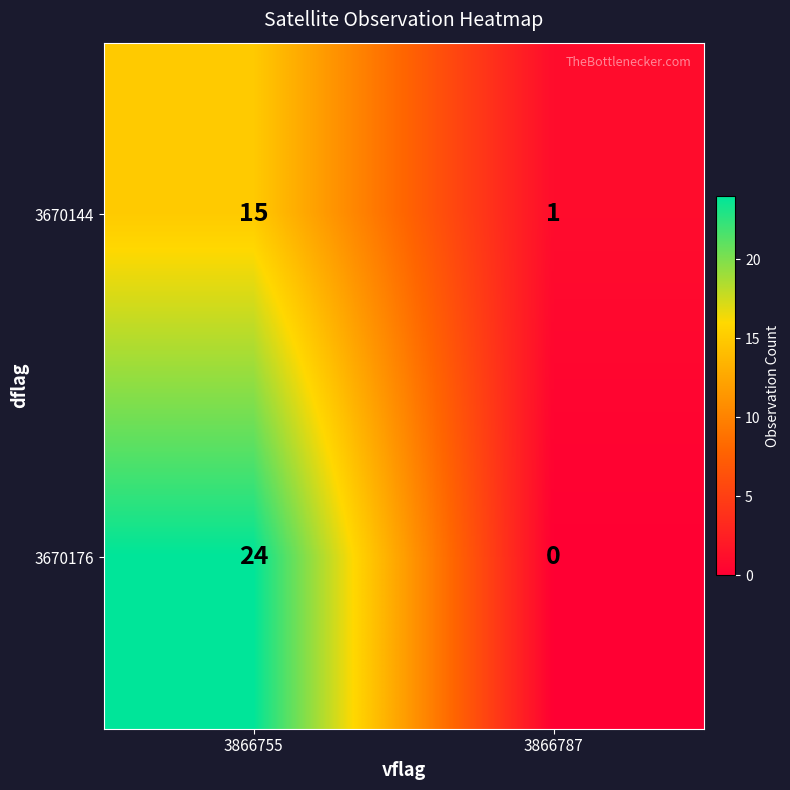

What is the sum of all 3670144 values?

16